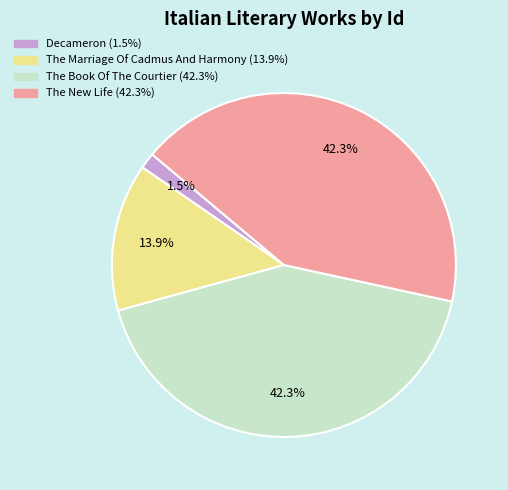

Count the number of slices in the pie.

4